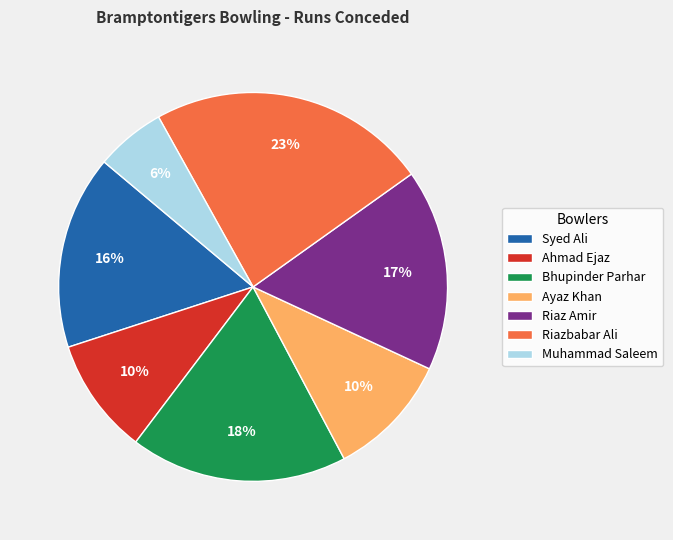

What is the ratio of the value at Muhammad Saleem to the value at Ayaz Khan?

0.6